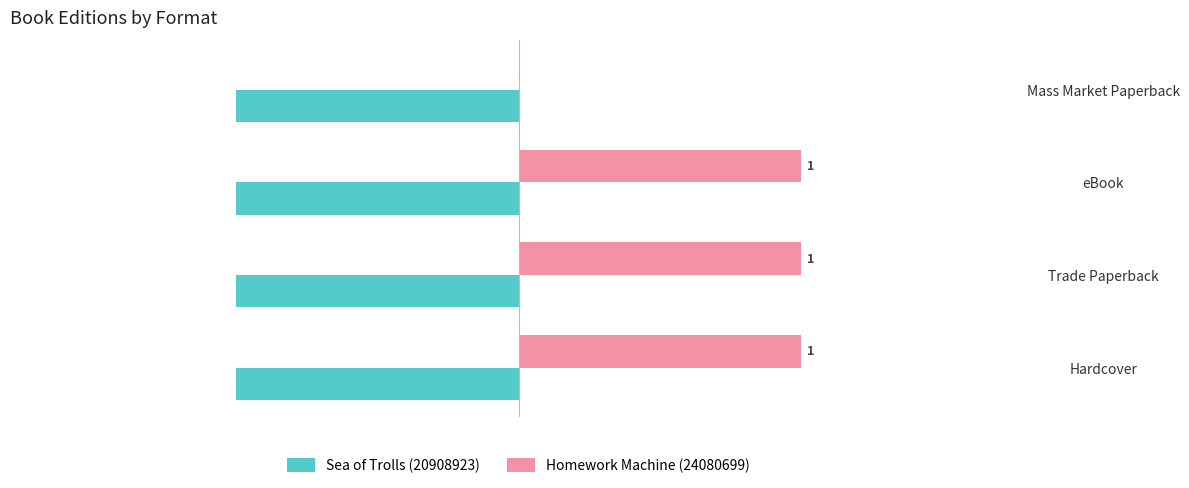

Where is Sea of Trolls (20908923) nearest to the value -1?

Hardcover